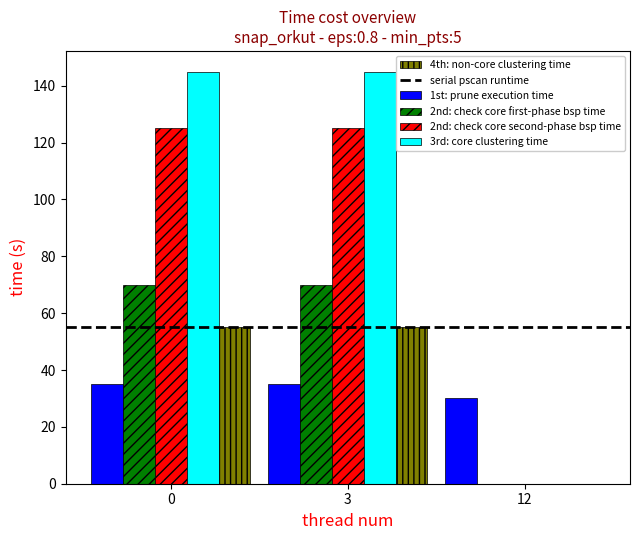

Count the number of categories in the chart.

3